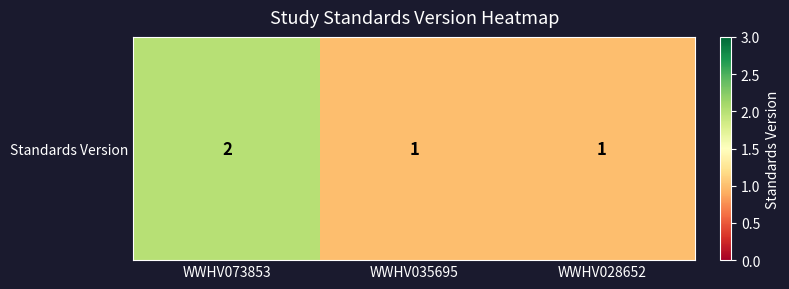

Reading left to right, list all the values displayed in this chart.

WWHV073853=2	WWHV035695=1	WWHV028652=1